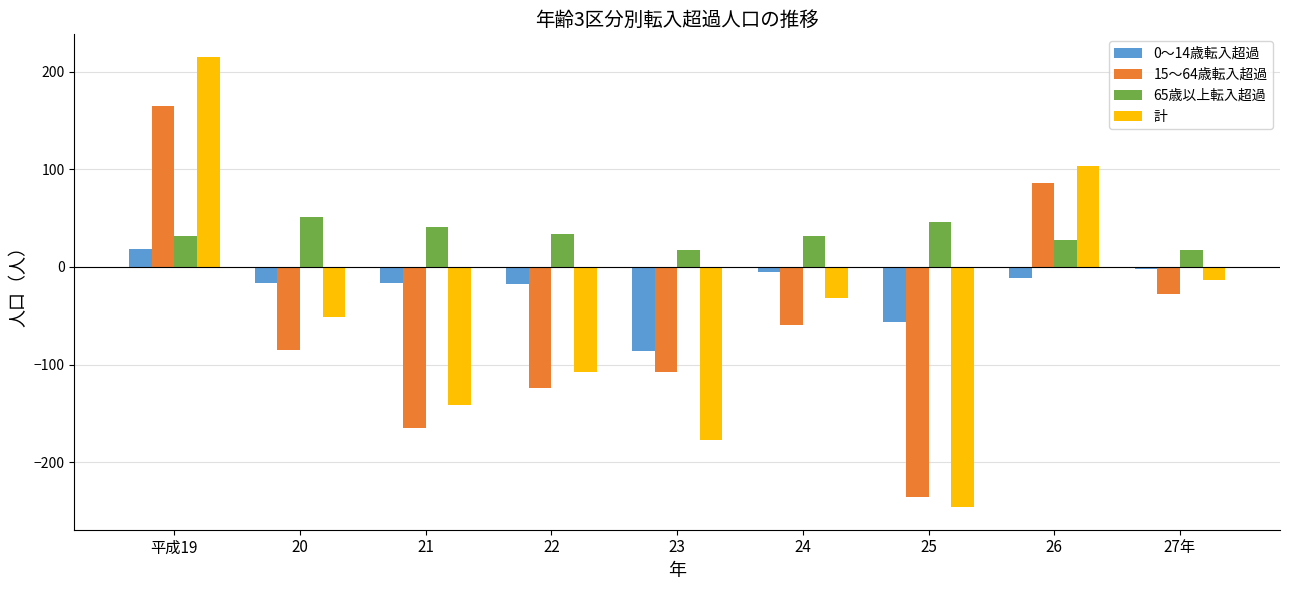

Which series changed the most between 21 and 25?

計